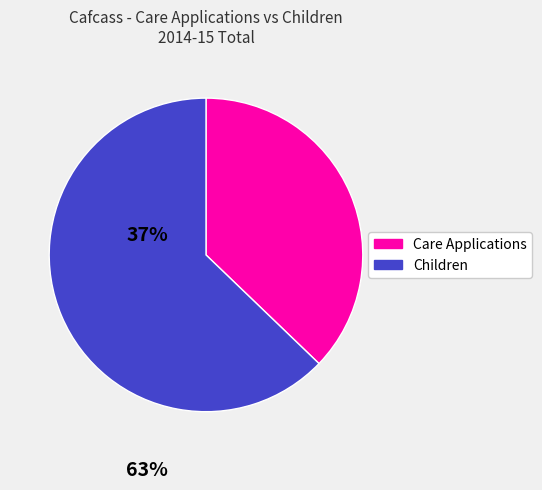

What is the ratio of the value at Children to the value at Care Applications?

1.7